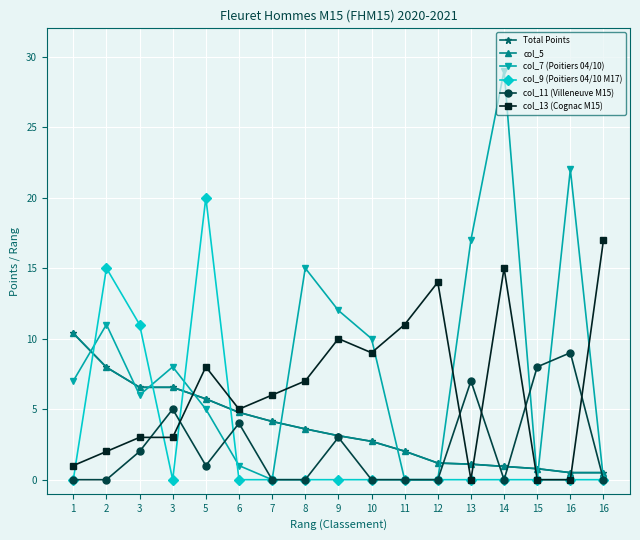

List the labels in order of col_11 (Villeneuve M15) value, largest first.

16, 15, 13, 3, 6, 9, 3, 5, 1, 2, 7, 8, 10, 11, 12, 14, 16